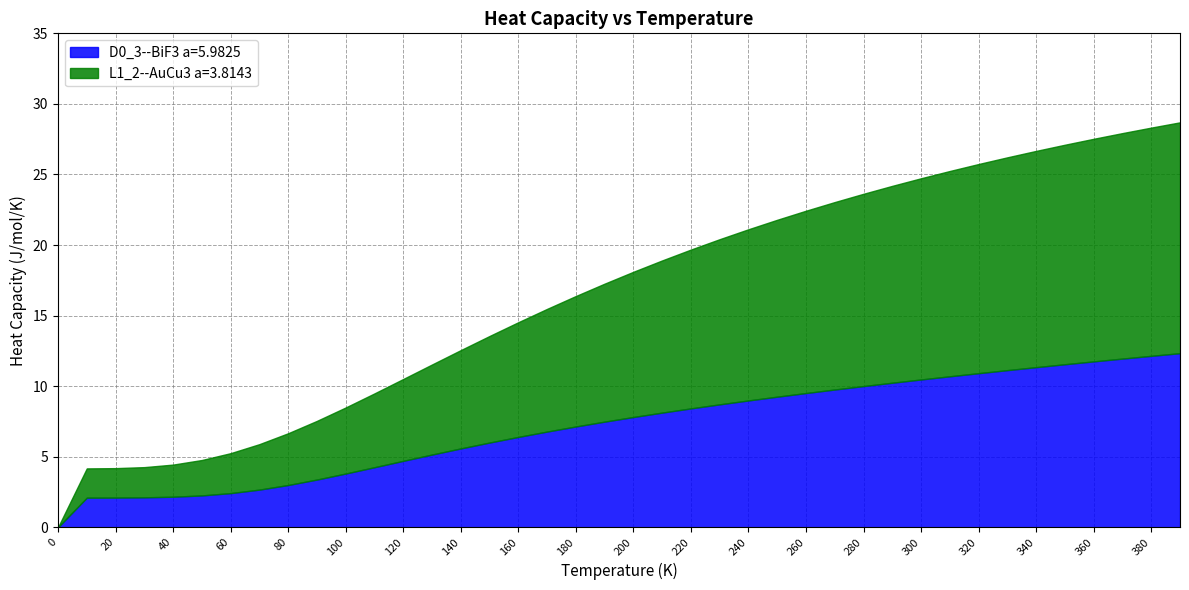

At which label does D0_3--BiF3 a=5.9825 first exceed 7?

180